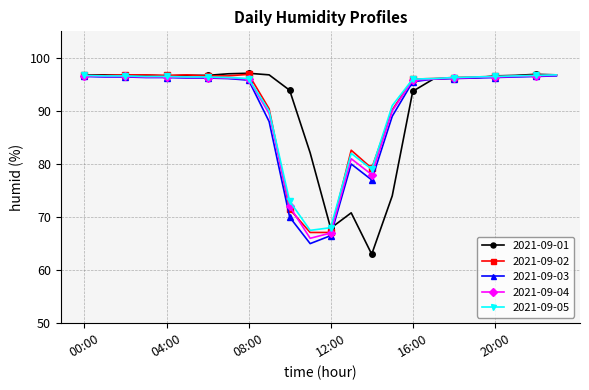

How many series are shown in this chart?

5